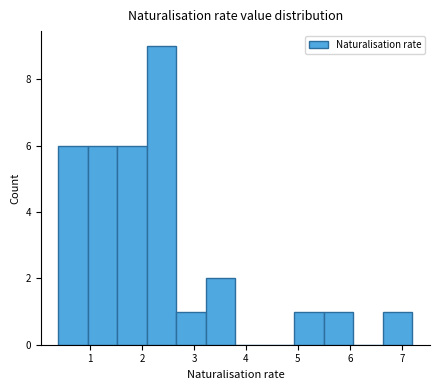

What is the height of the bar covering 5.5 to 6.1 on the x-axis? Neither the bar edges nor the heights are printed on the chart, so give them approximately, as read against the axes.

1